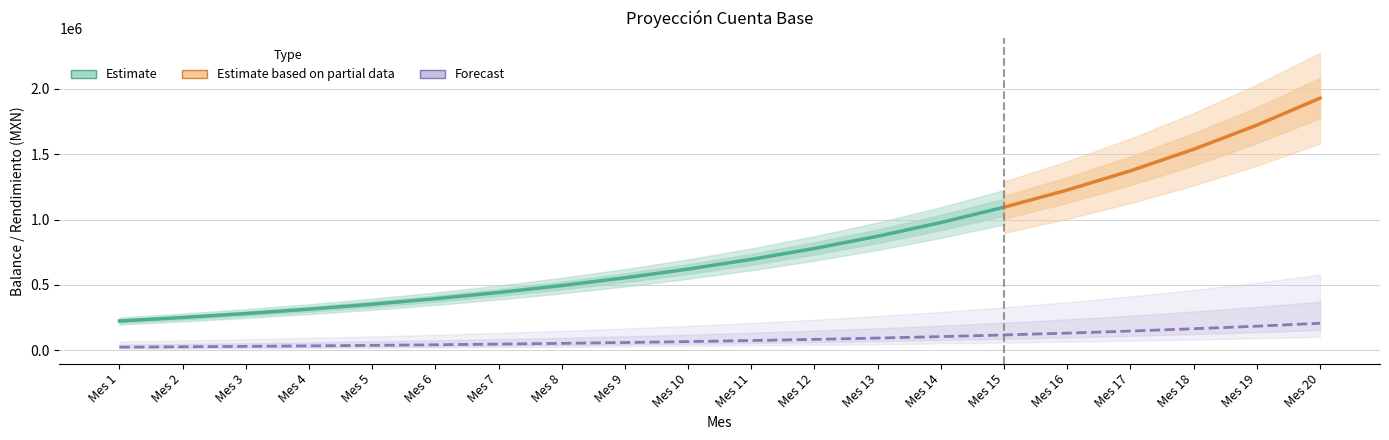

List the labels in order of value, smallest first.

Mes 1, Mes 2, Mes 3, Mes 4, Mes 5, Mes 6, Mes 7, Mes 8, Mes 9, Mes 10, Mes 11, Mes 12, Mes 13, Mes 14, Mes 15, Mes 16, Mes 17, Mes 18, Mes 19, Mes 20